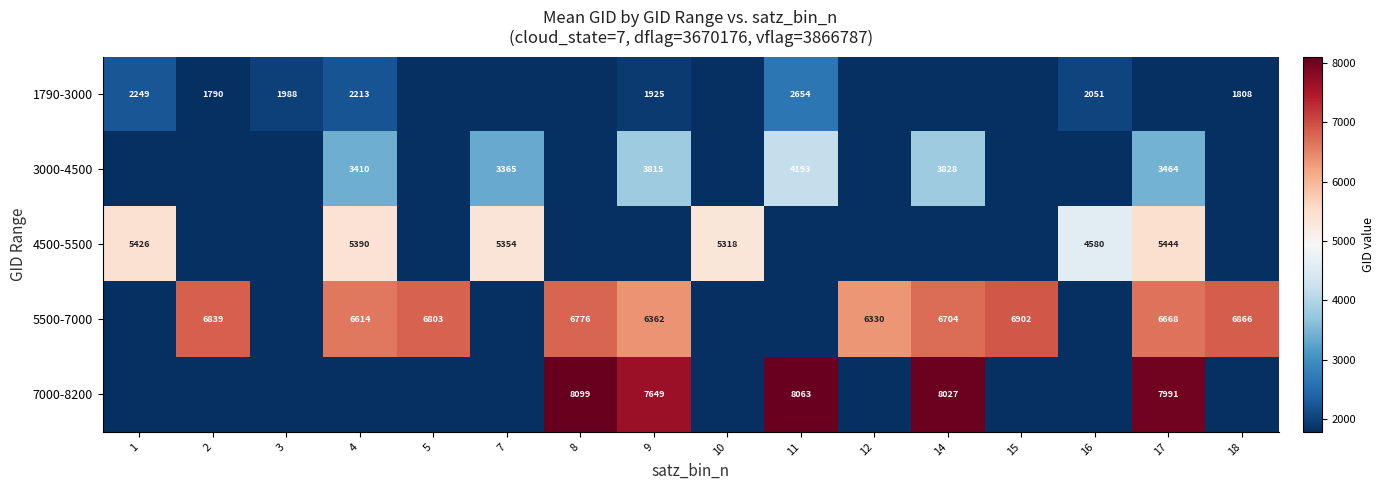

The value of 1790-3000 at 16 is 3441. True or false?

False